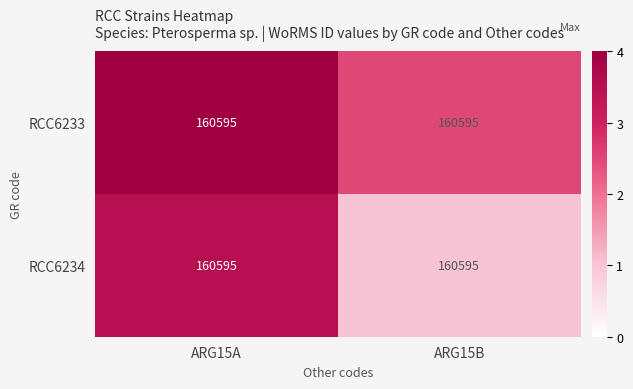

The RCC6233 series shows 4.0 at ARG15A. True or false?

True